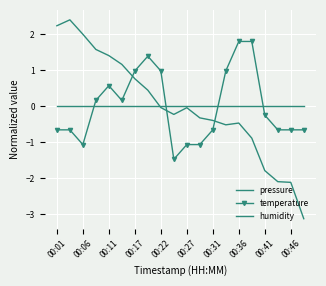

Reading left to right, what are all the values shown in this chart?

pressure: 2.2	2.4	2.0	1.6	1.4	1.2	0.8	0.4	-0.0	-0.2	-0.0	-0.3	-0.4	-0.5	-0.5	-0.9	-1.8	-2.1	-2.1	-3.1
temperature: -0.7	-0.7	-1.1	0.2	0.6	0.2	1.0	1.4	1.0	-1.5	-1.1	-1.1	-0.7	1.0	1.8	1.8	-0.2	-0.7	-0.7	-0.7
humidity: 0.0	0.0	0.0	0.0	0.0	0.0	0.0	0.0	0.0	0.0	0.0	0.0	0.0	0.0	0.0	0.0	0.0	0.0	0.0	0.0